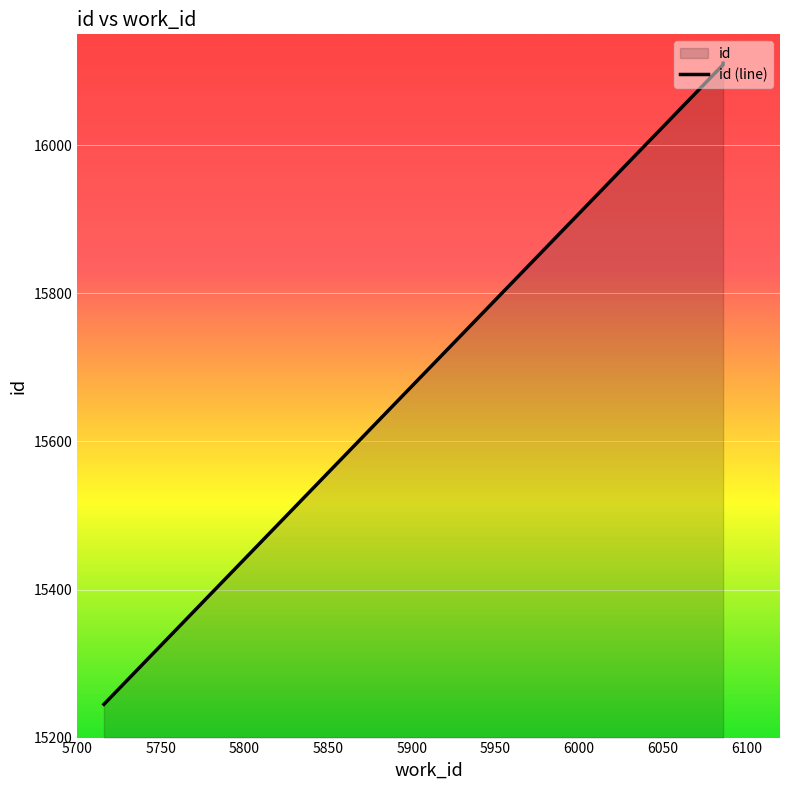

How many values are below 16110?

2